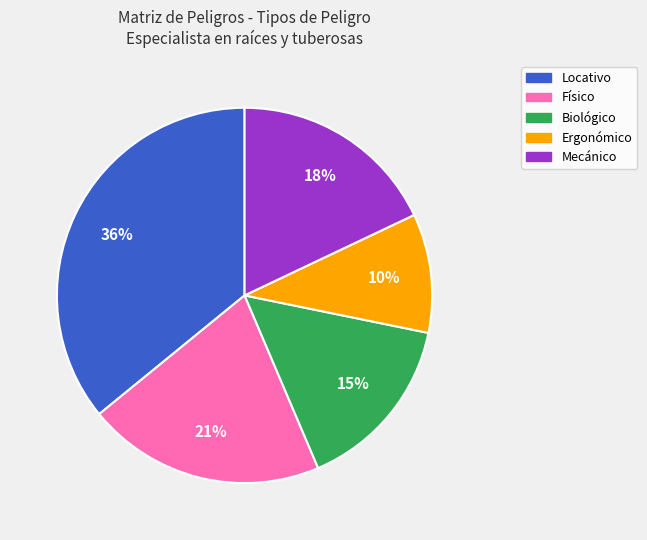

Combined, do Biológico and Locativo account for over 50%?

Yes